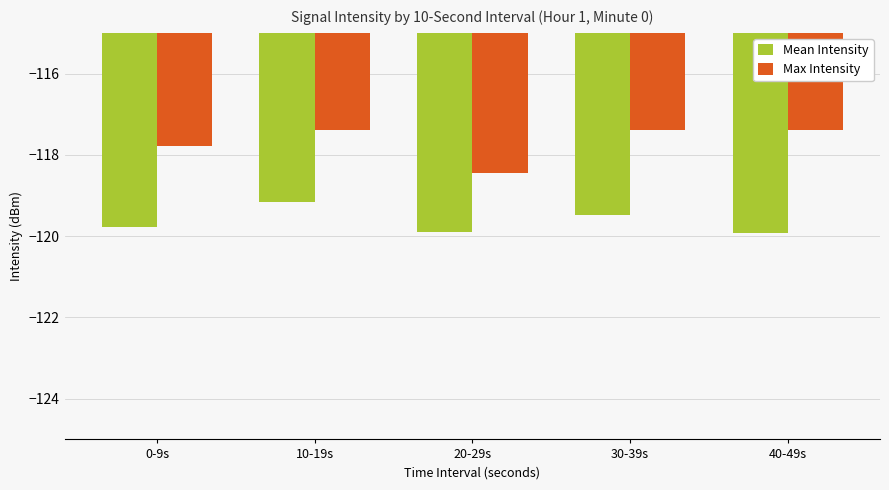

Which series has the largest total across all categories?

Max Intensity